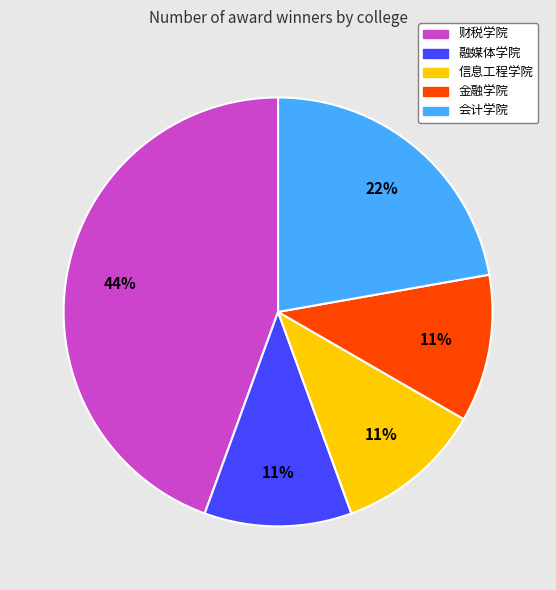

Is the sum of 财税学院 and 融媒体学院 greater than half?

Yes